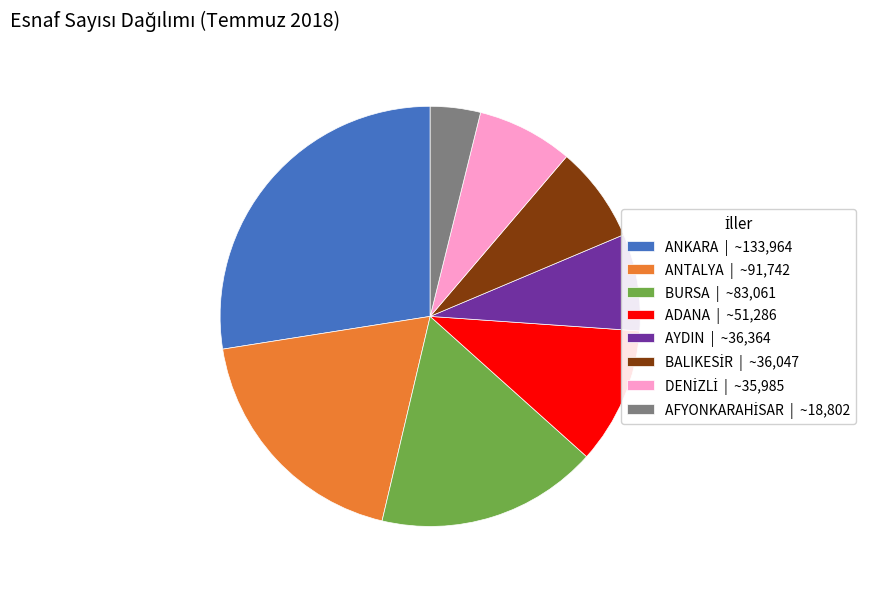

What is the ratio of the value at AYDIN | ~36,364 to the value at ANTALYA | ~91,742?

0.4